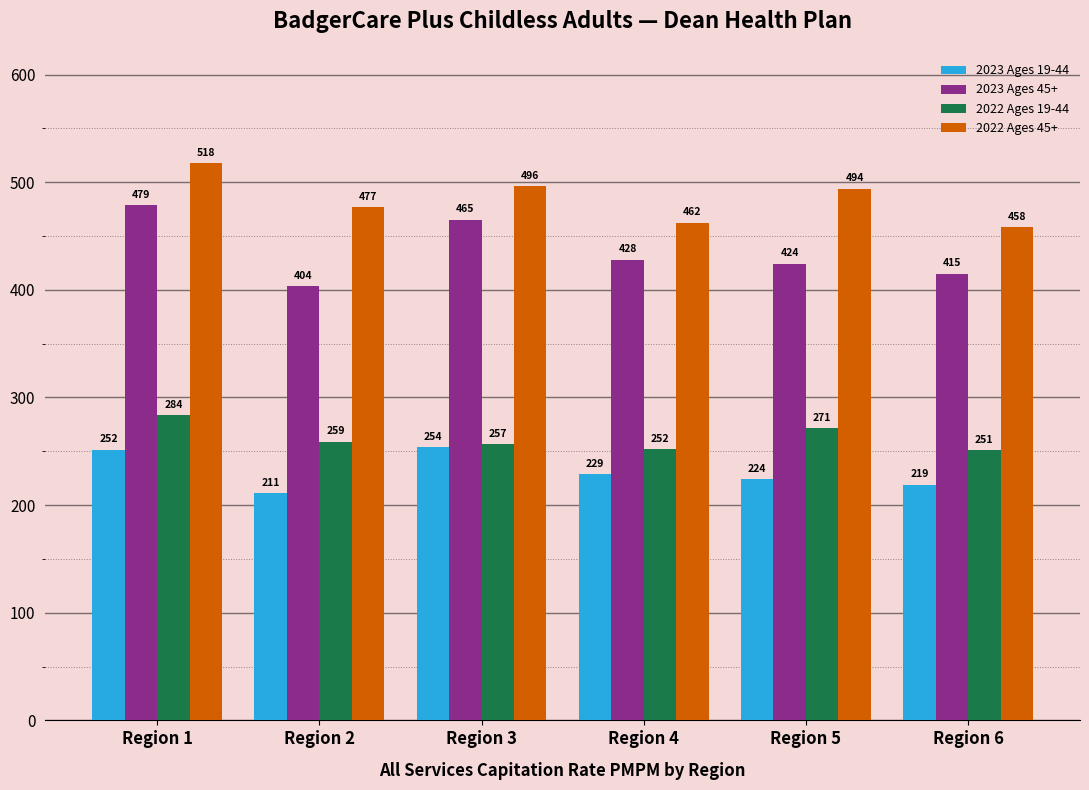

What is the lowest value of the 2023 Ages 19-44 series?

211.3